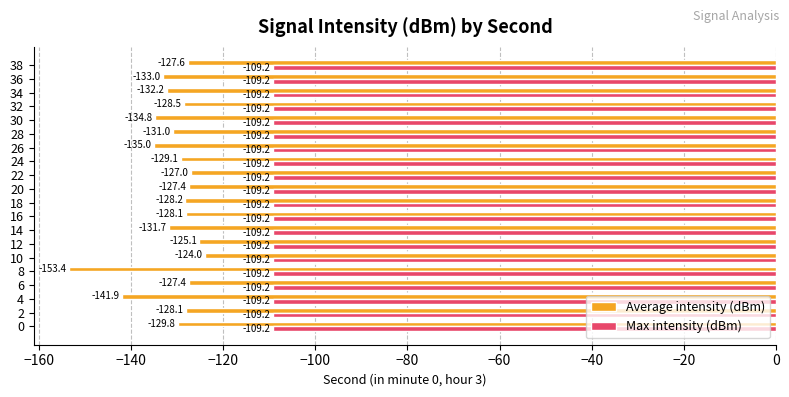

The value of Max intensity (dBm) at 18 is -109.2. True or false?

True